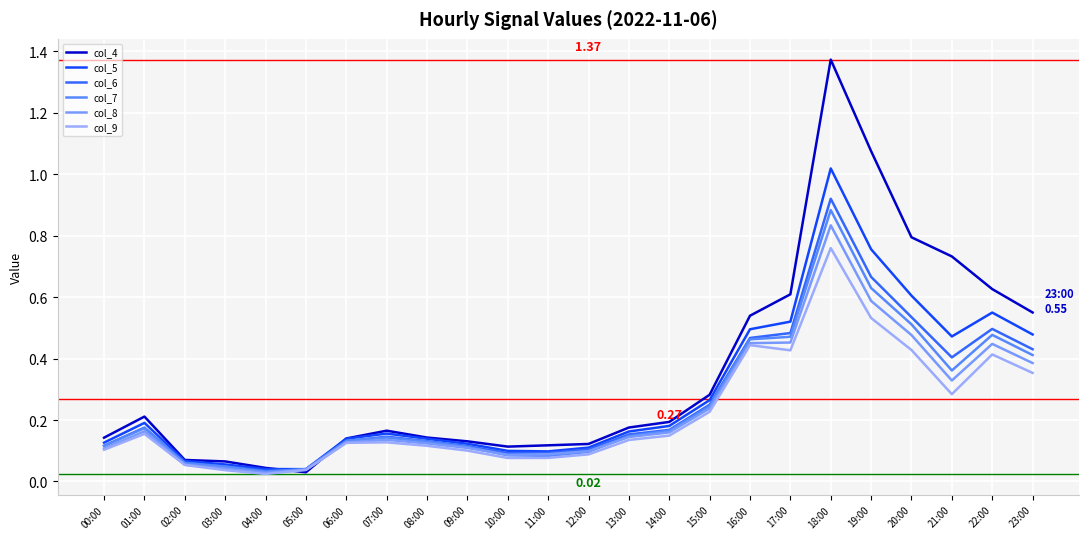

What is the sum of all col_9 values?

5.3